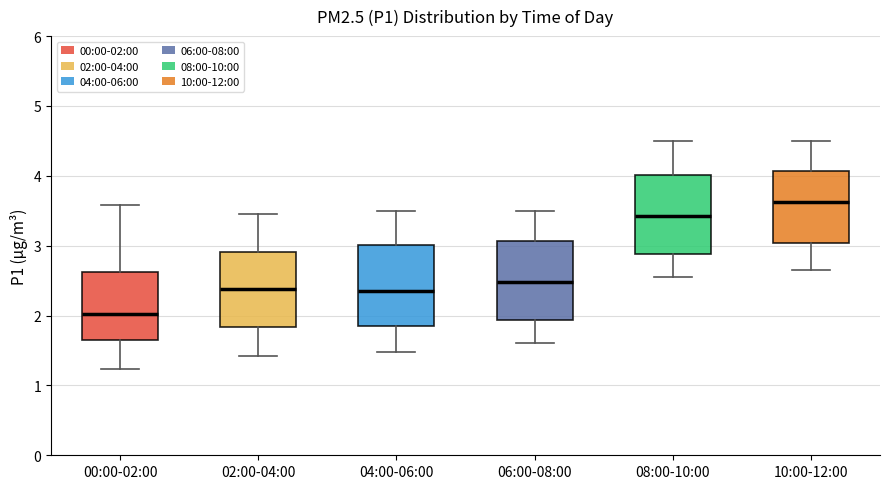

Where does the upper whisker of the box for 06:00-08:00 end on the y-axis? The values are not printed on the chart, so give them approximately, as read against the axis.

3.5